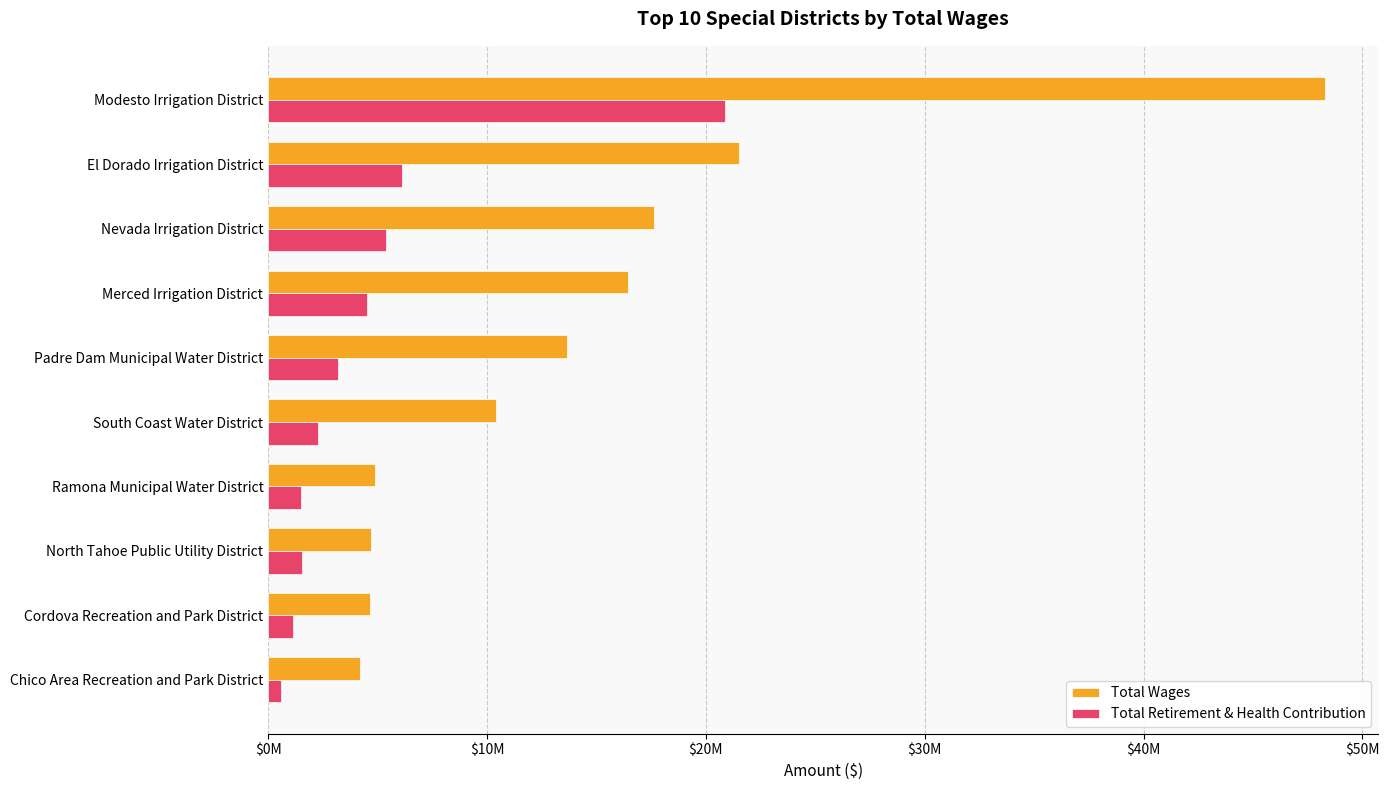

What are all the series names shown in the legend?

Total Wages, Total Retirement & Health Contribution